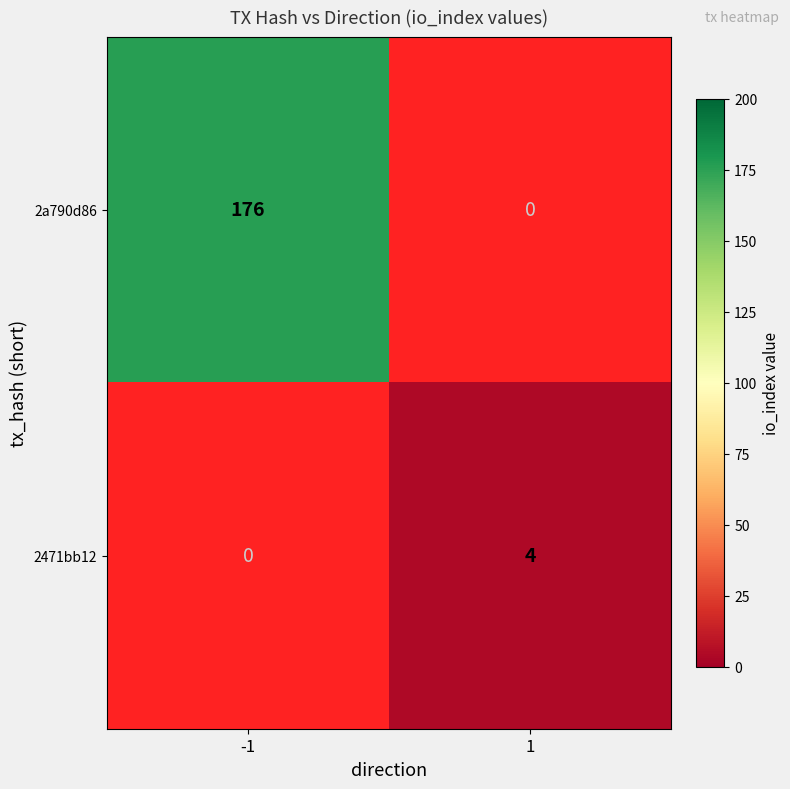

Is it true that 2a790d86 equals 176 at -1?

True